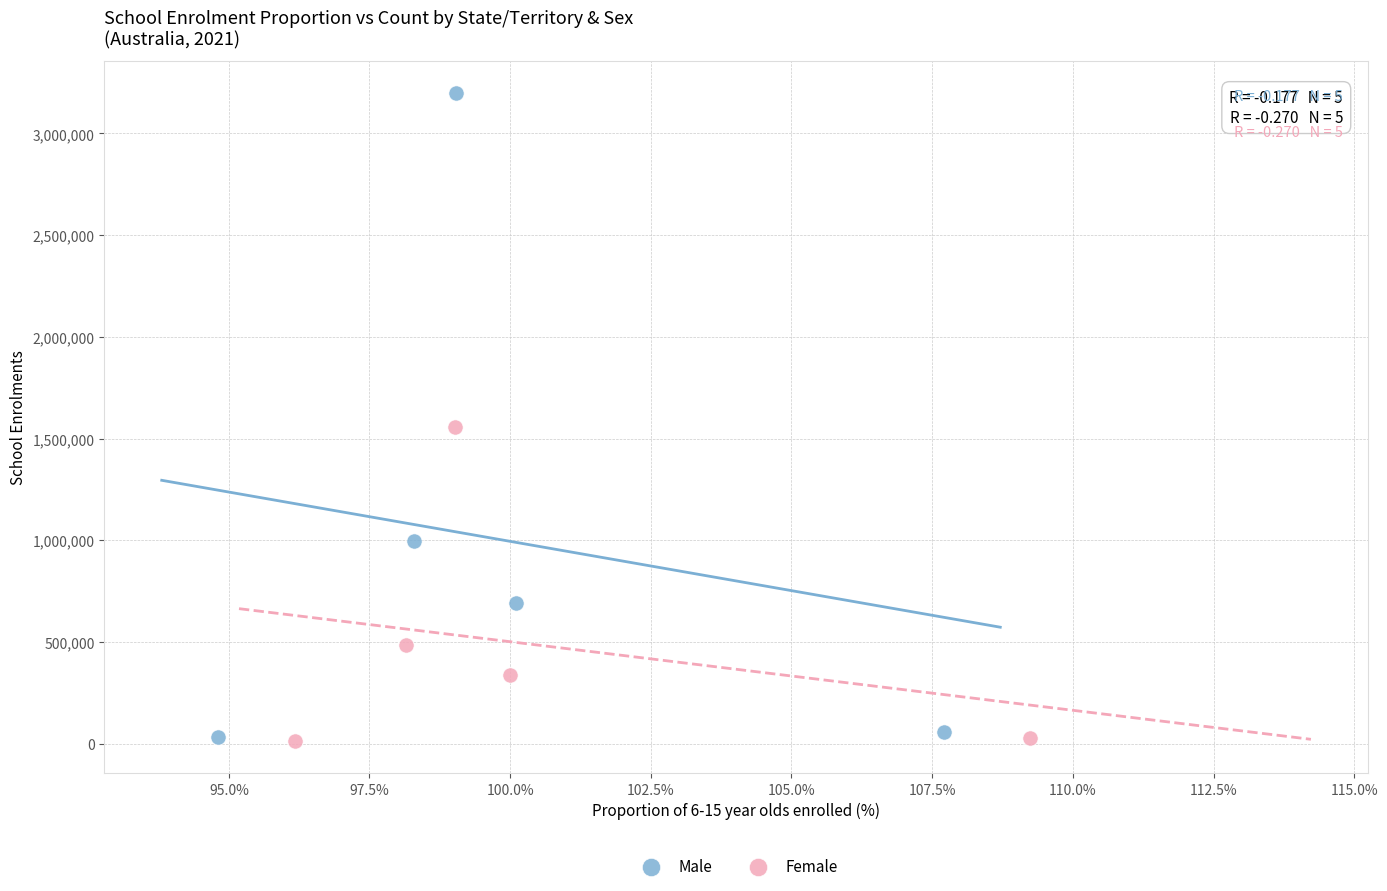

Which series reaches the maximum Y coordinate?

Male